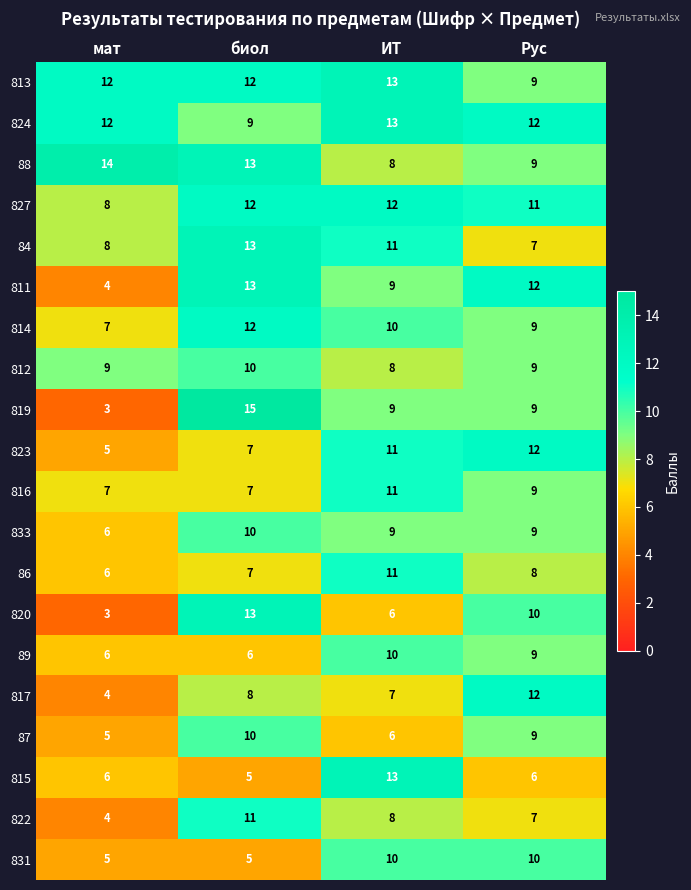

What is the maximum value shown in the chart?

15